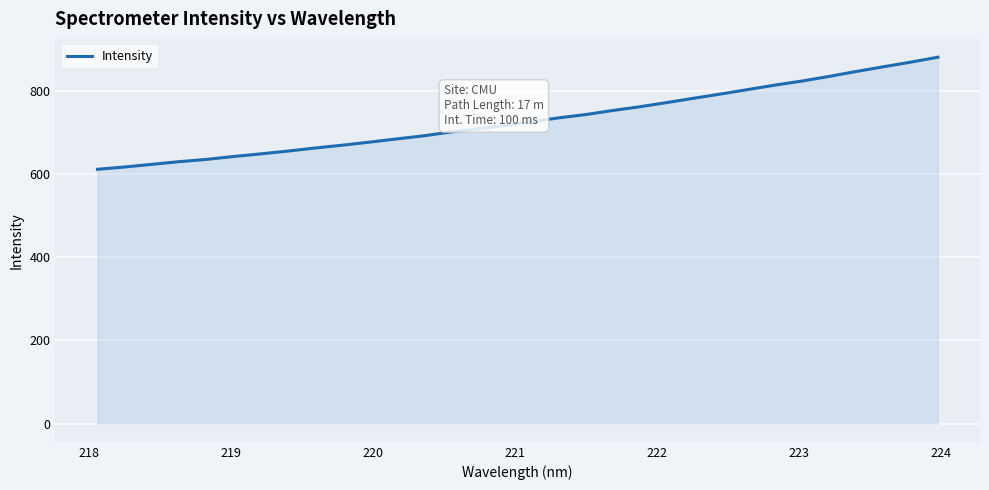

What is the difference between the maximum and minimum values?

269.8